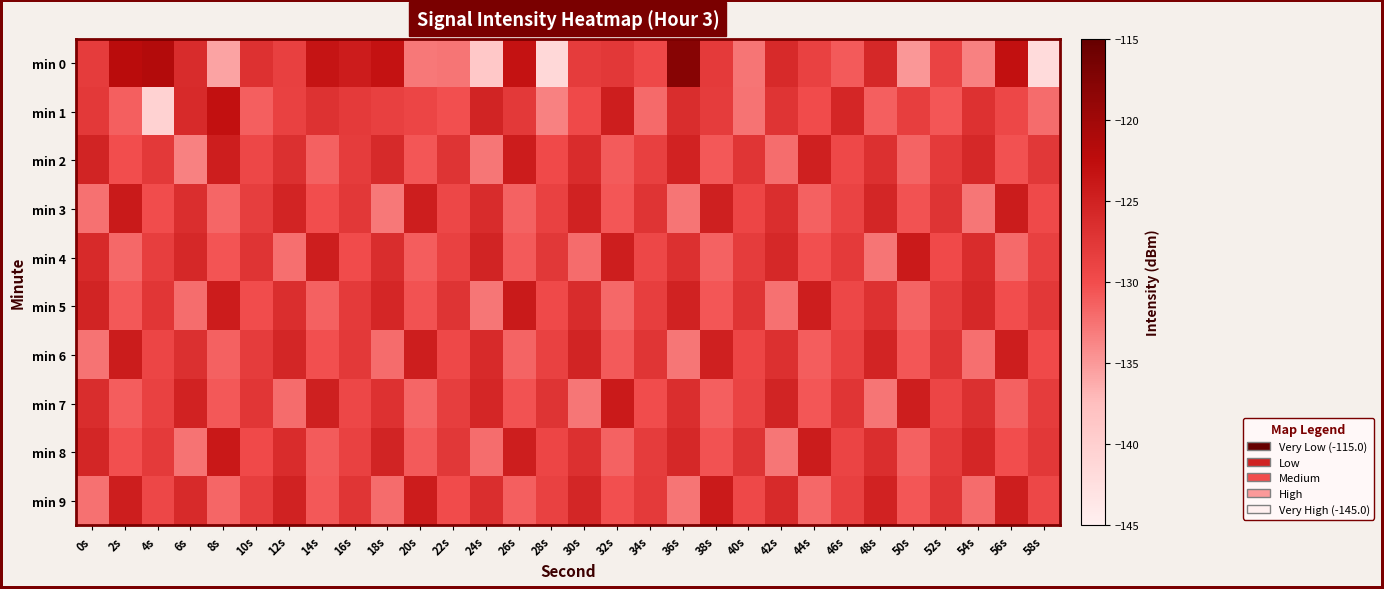

Rank the series by their maximum value, from lowest to highest.

min 2, min 6, min 4, min 7, min 9, min 3, min 5, min 8, min 1, min 0